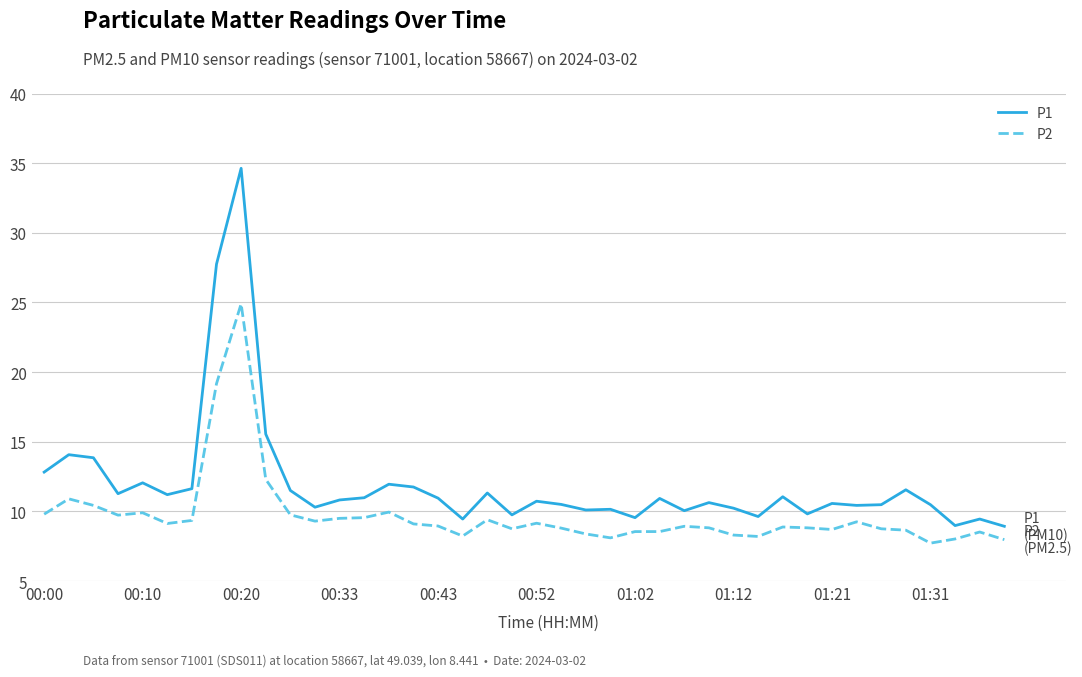

What is the minimum value shown in the chart?

7.7